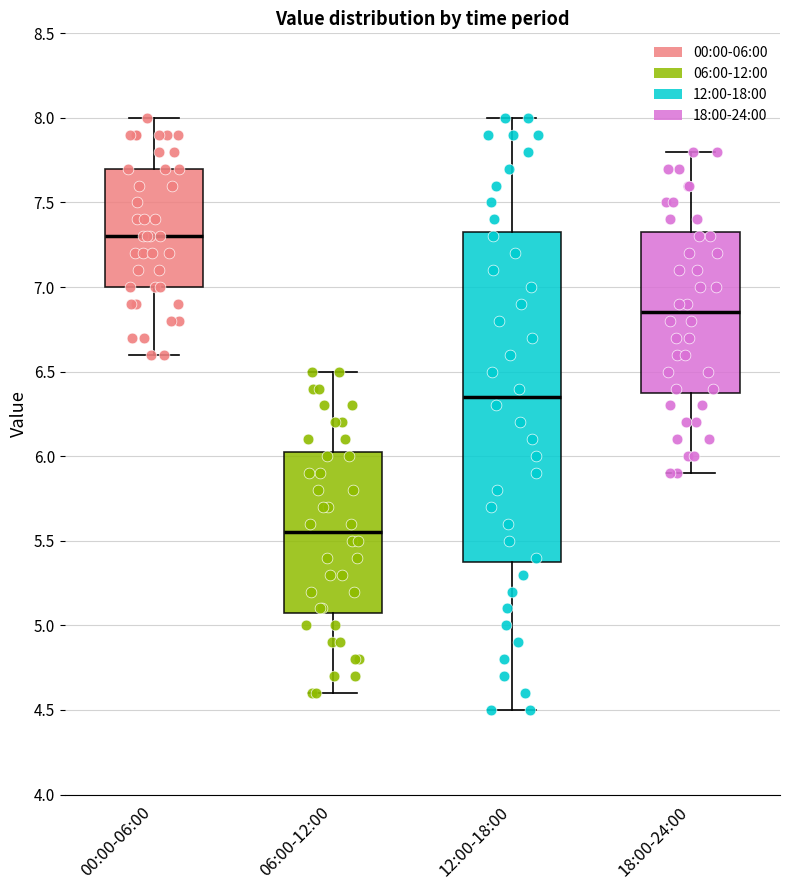

Reading left to right, read every box against the y-axis: the position of its median line, the range the box covers, and the ends of its whiskers. The values are not printed on the chart, so give them approximately, as read against the axis.

00:00-06:00: median 7.30, box 7.00 to 7.70, whiskers 6.60 to 8.00
06:00-12:00: median 5.55, box 5.10 to 6.05, whiskers 4.60 to 6.50
12:00-18:00: median 6.35, box 5.40 to 7.35, whiskers 4.50 to 8.00
18:00-24:00: median 6.85, box 6.40 to 7.35, whiskers 5.90 to 7.80